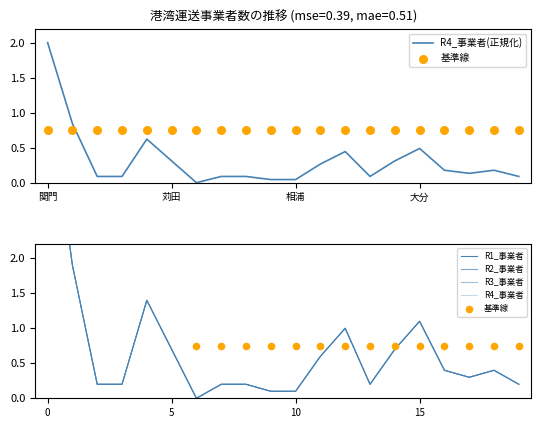

Which series contains the lowest Y value?

R1_事業者